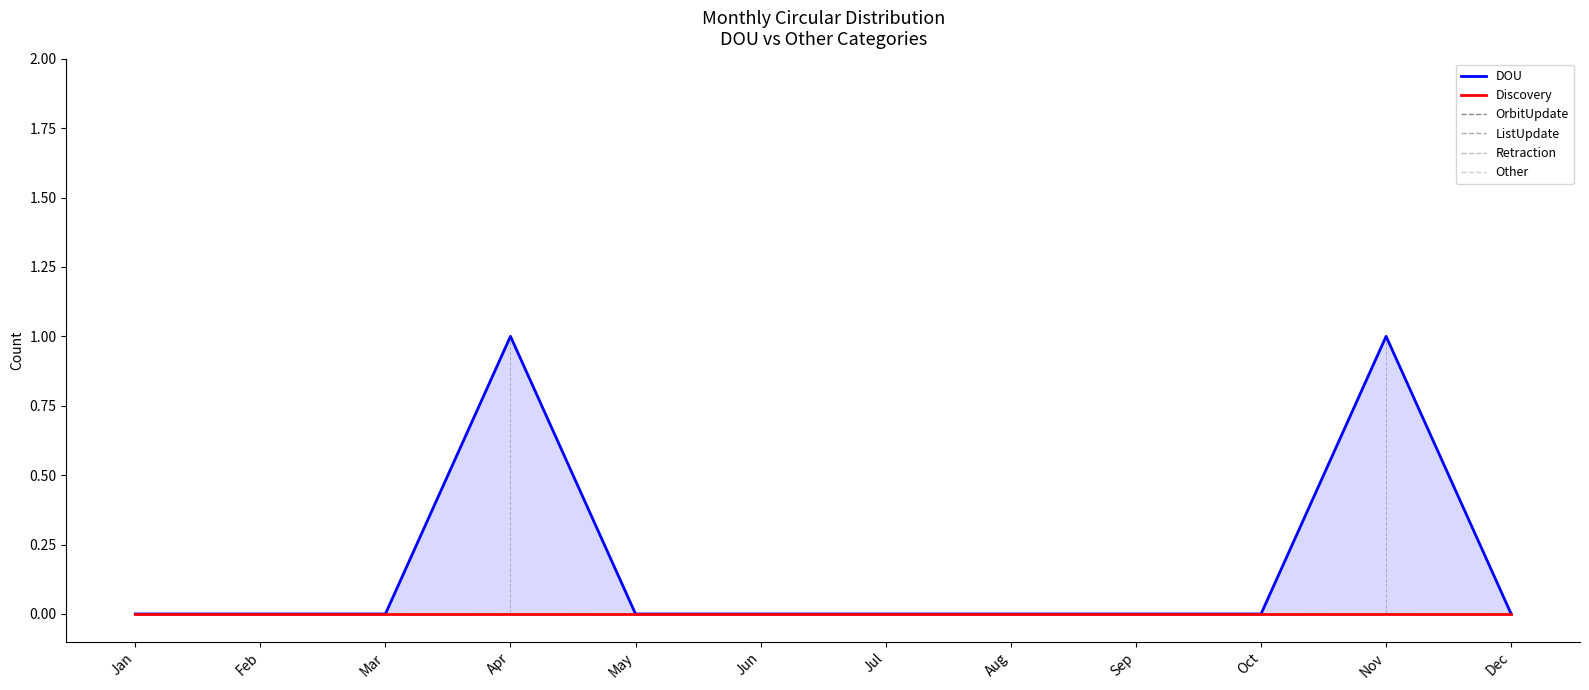

How many series are shown in this chart?

6